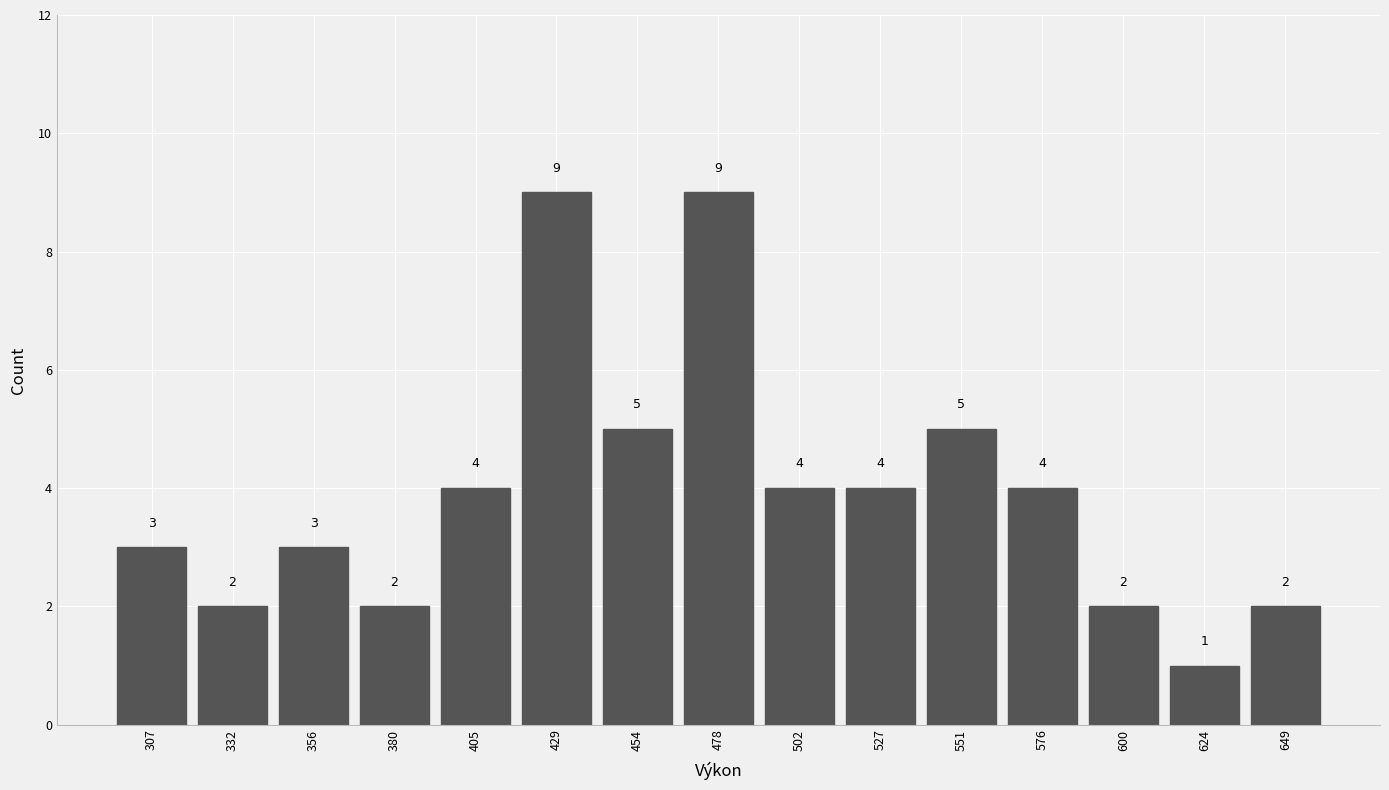

Reading left to right, list every bar in this chart as the range it spans on the x-axis followed by its height. The bar edges are not printed on the chart, so give them approximately, as read against the axis.

295 to 320: 3
320 to 345: 2
345 to 370: 3
370 to 395: 2
395 to 415: 4
415 to 440: 9
440 to 465: 5
465 to 490: 9
490 to 515: 4
515 to 540: 4
540 to 565: 5
565 to 590: 4
590 to 610: 2
610 to 635: 1
635 to 660: 2